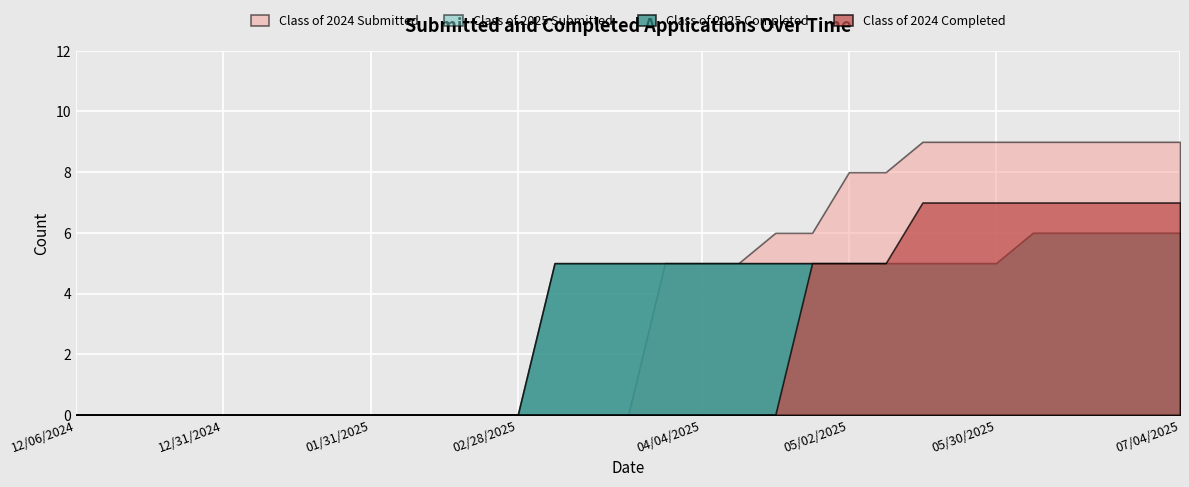

Where is Class of 2024 Submitted nearest to the value 4?

03/28/2025